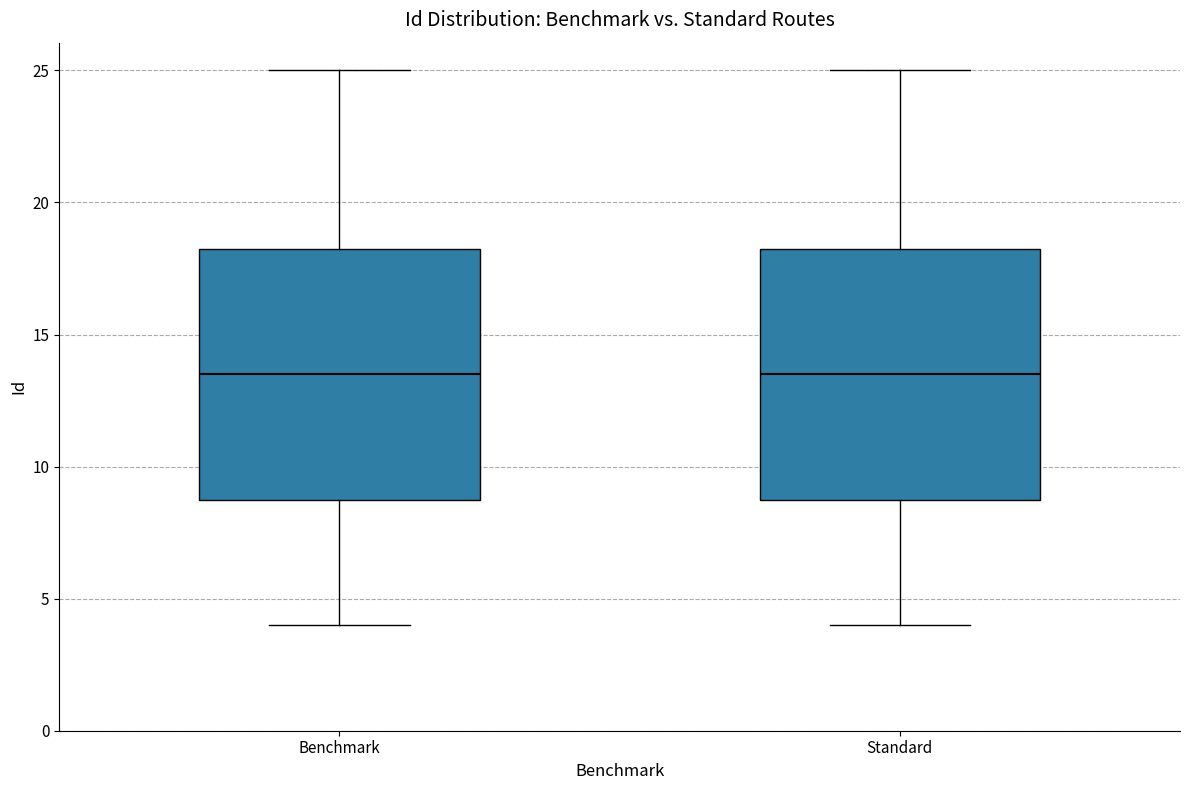

Reading left to right, read every box against the y-axis: the position of its median line, the range the box covers, and the ends of its whiskers. The values are not printed on the chart, so give them approximately, as read against the axis.

Benchmark: median 13.5, box 9.0 to 18.5, whiskers 4.0 to 25.0
Standard: median 13.5, box 9.0 to 18.5, whiskers 4.0 to 25.0